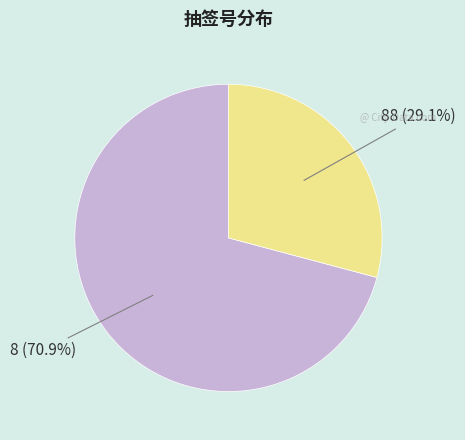

Does any single category account for the majority?

Yes